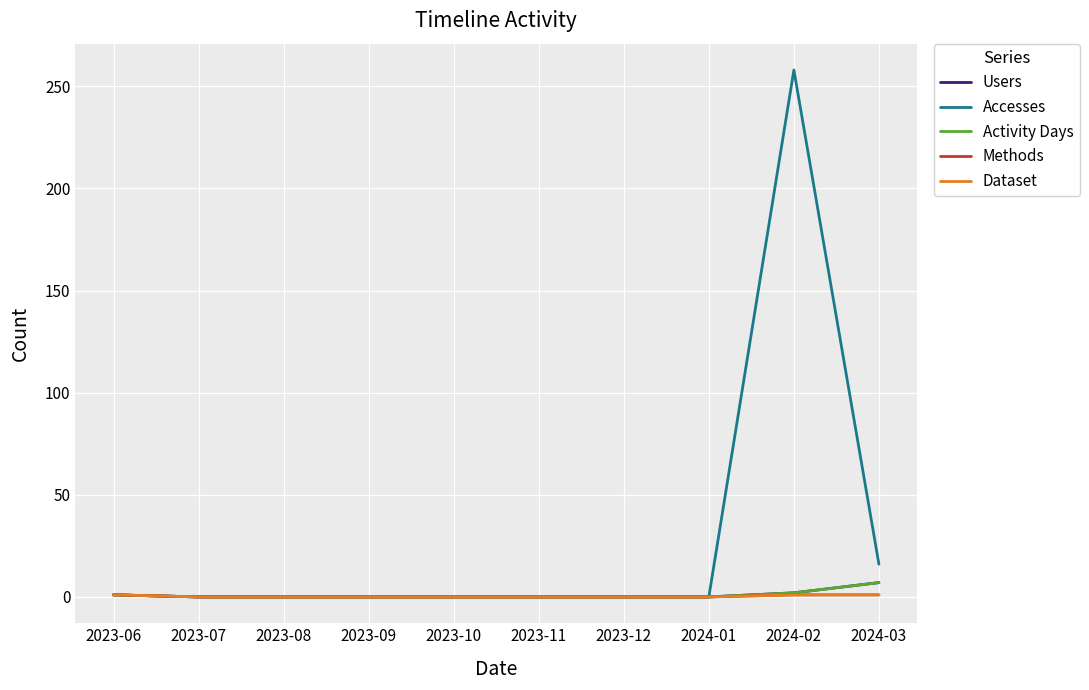

Rank the categories by Methods value from lowest to highest.

2023-07, 2023-08, 2023-09, 2023-10, 2023-11, 2023-12, 2024-01, 2023-06, 2024-02, 2024-03